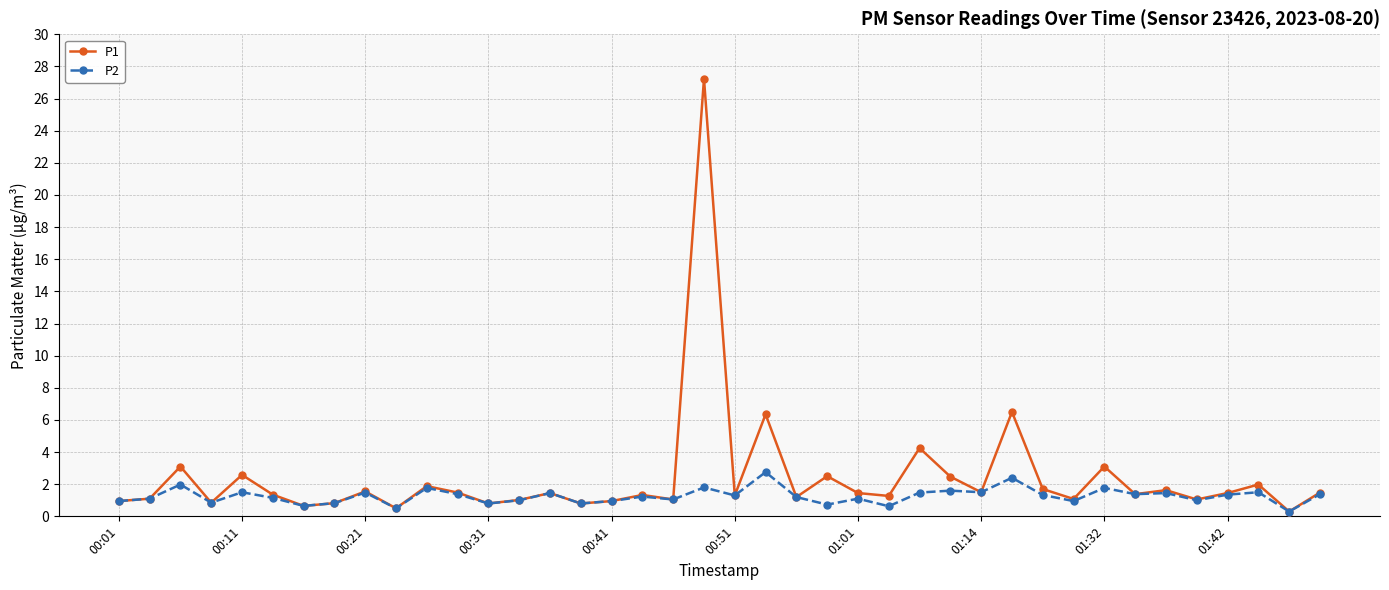

True or false: P2 has more than 0 interior local peaks.

True